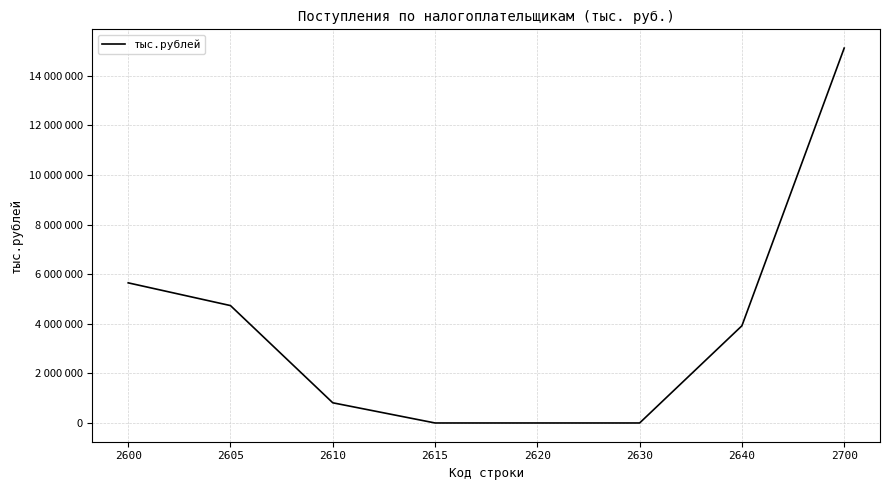

What is the difference between the maximum and minimum values?

15114866